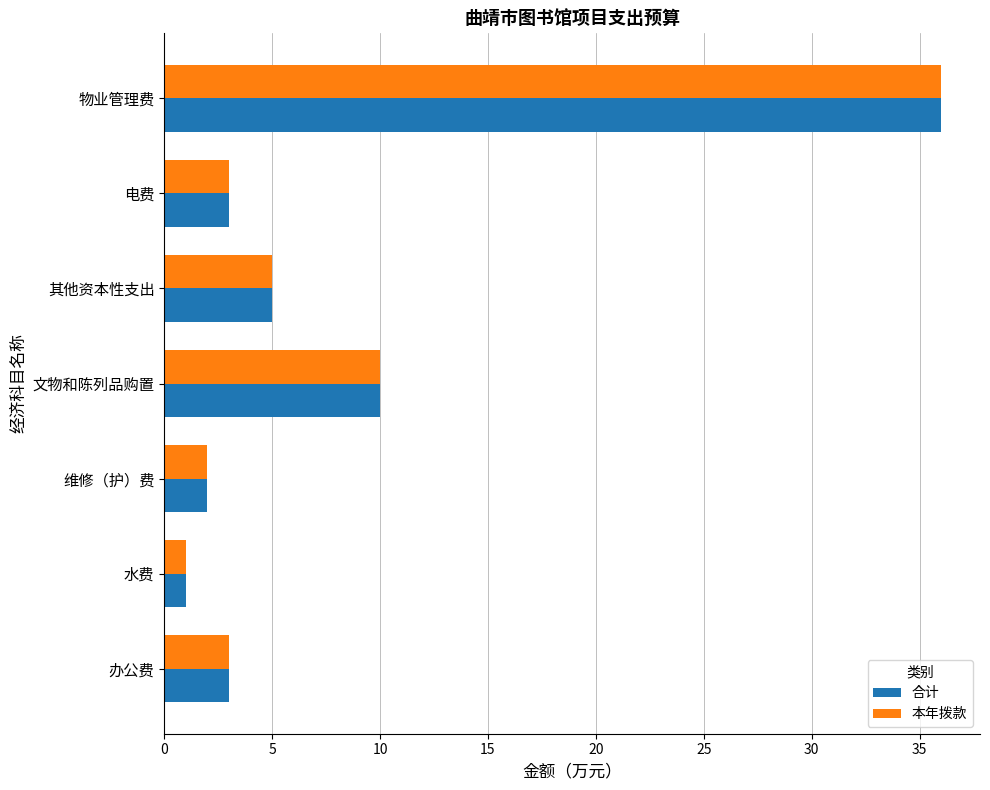

What is the total value across all series at 电费?

6